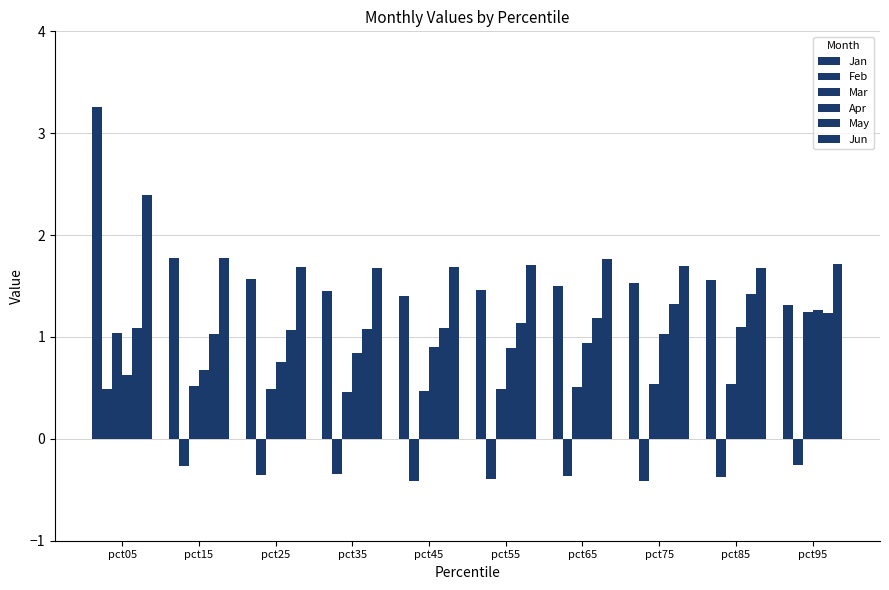

Which category has the lowest value in the Jun series?

pct35